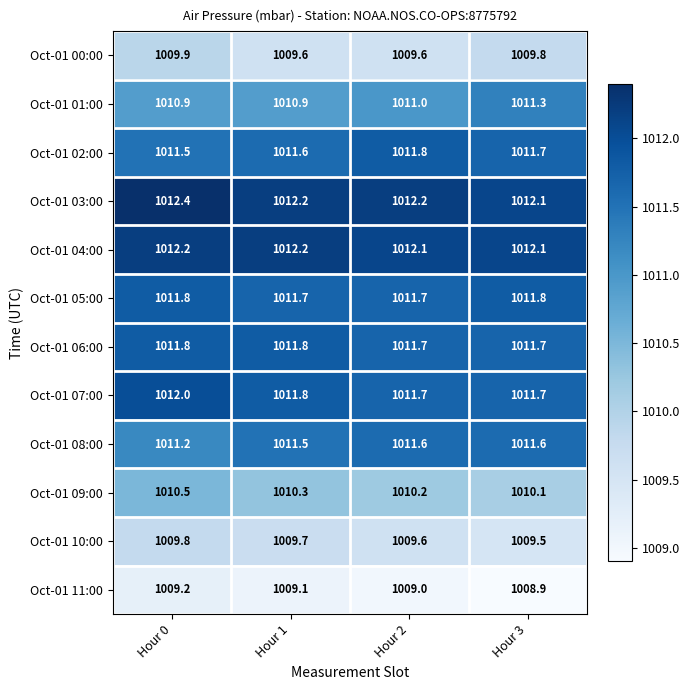

Which series has the largest total across all categories?

Oct-01 03:00